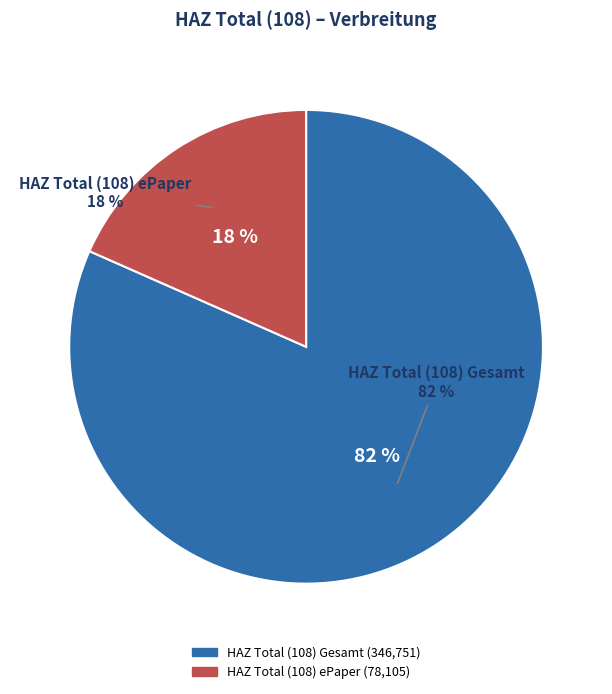

Combined, what portion of the pie is HAZ Total (108) ePaper and HAZ Total (108) Gesamt?

100.0%